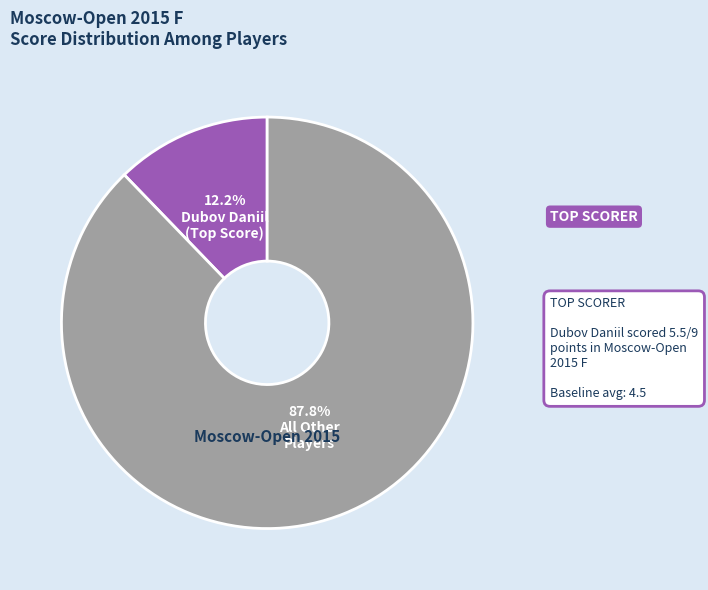

Is there any slice that represents more than half of the pie?

Yes